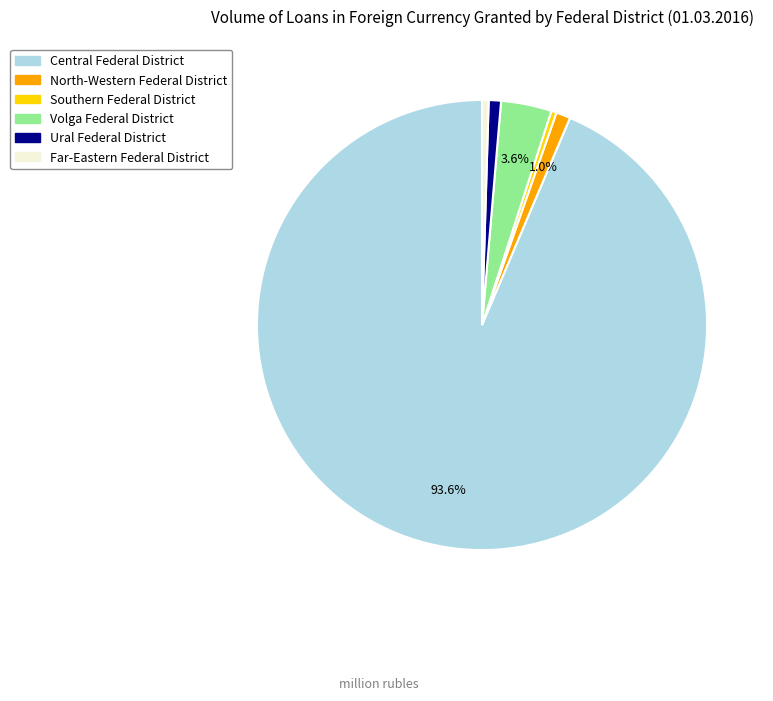

Does any single category account for the majority?

Yes